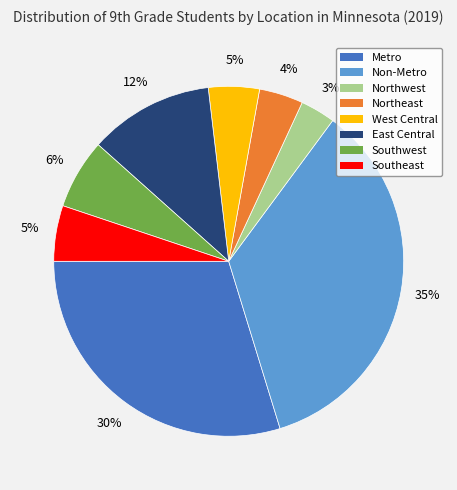

Between Northwest and Southwest, which is larger?

Southwest